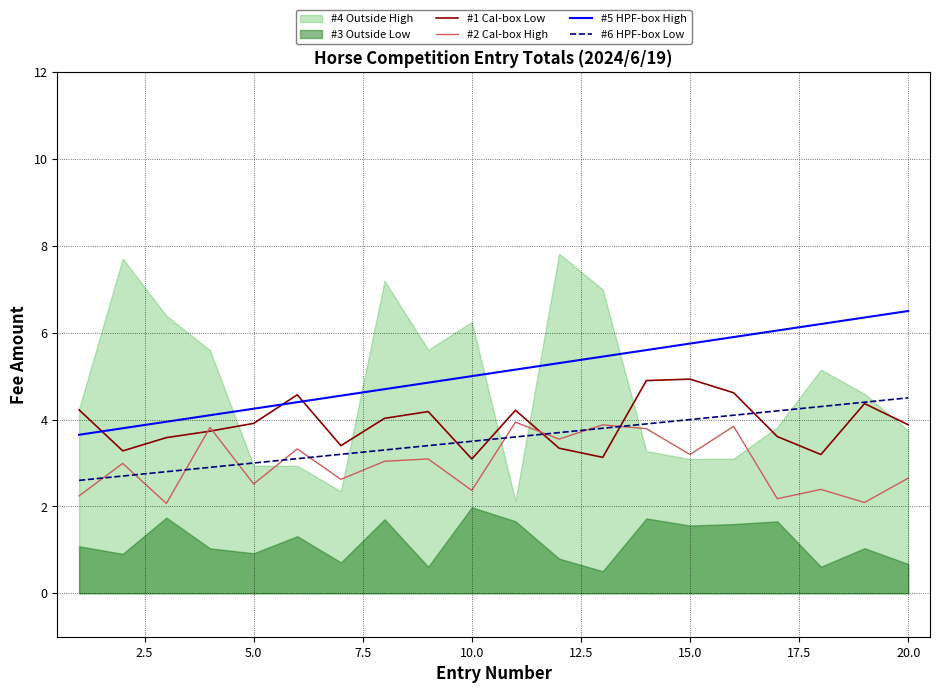

What is the maximum value for #1 Cal-box Low?

4.9